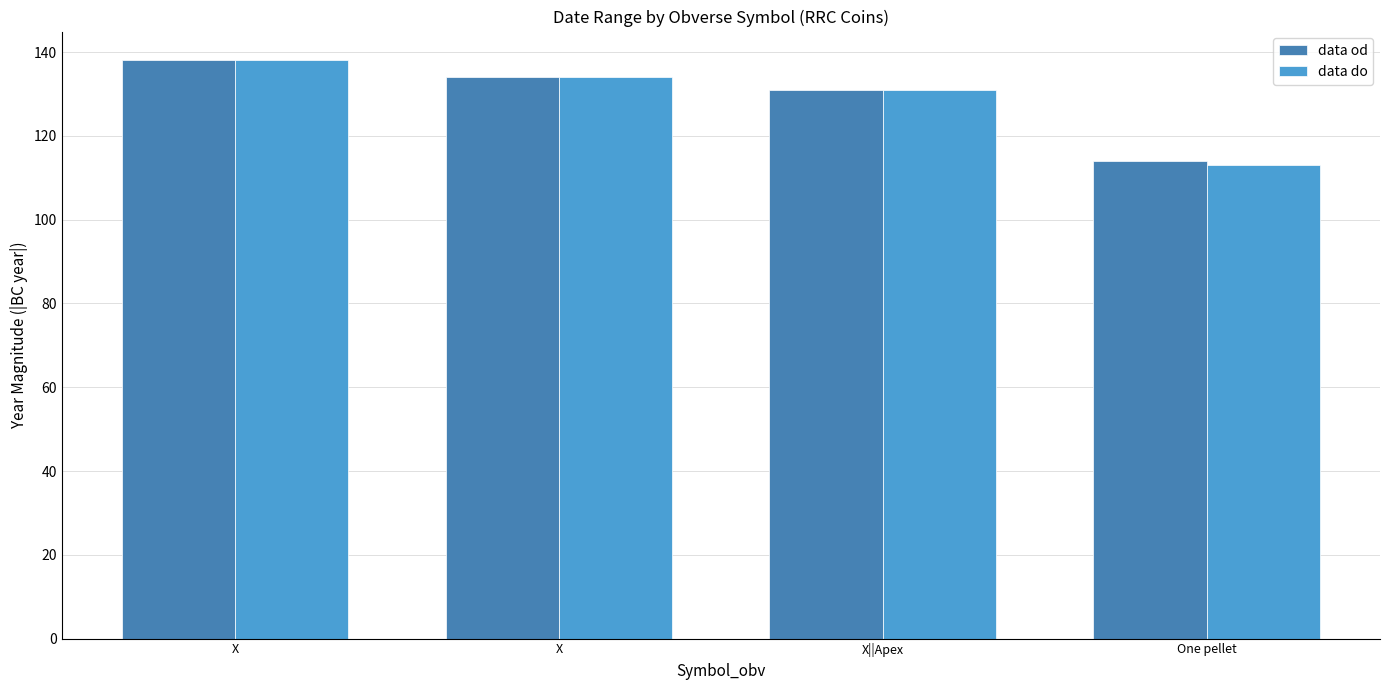

What is the value of the data od bar at the 1st from the left?

138